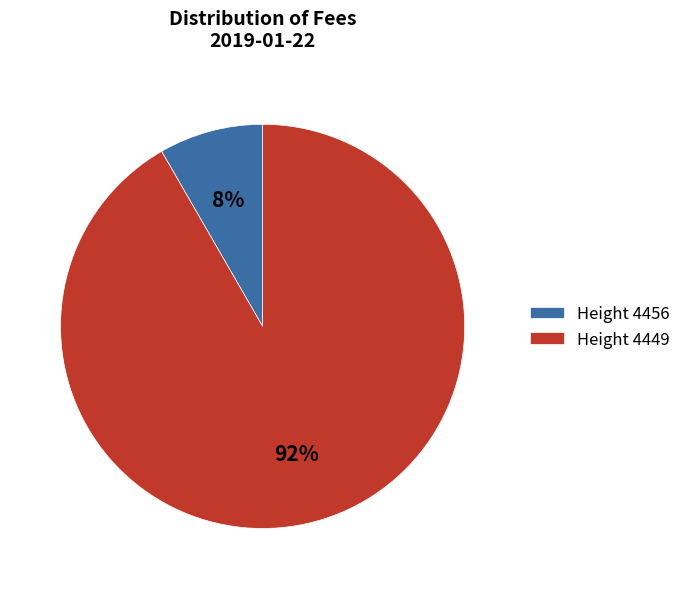

Rank the categories by value from highest to lowest.

Height 4449, Height 4456